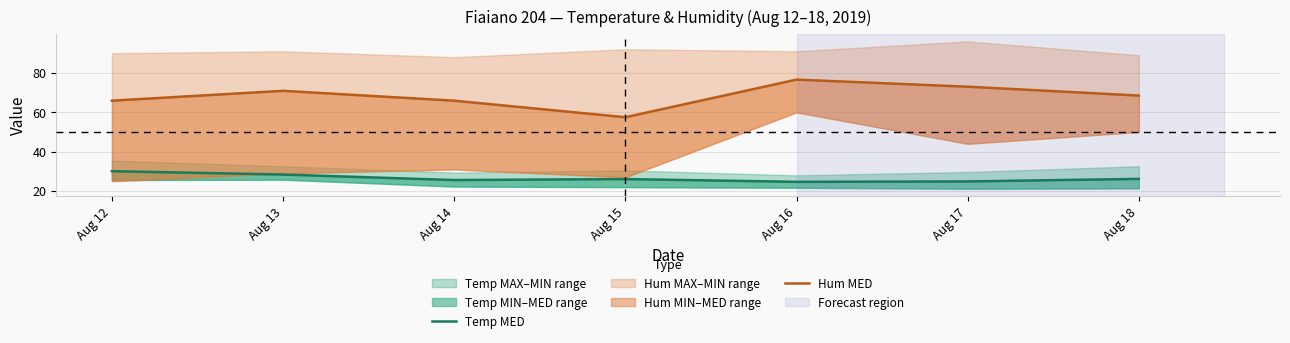

Is the value of Hum MED at Aug 12 greater than the value of Temp MED at Aug 12?

Yes